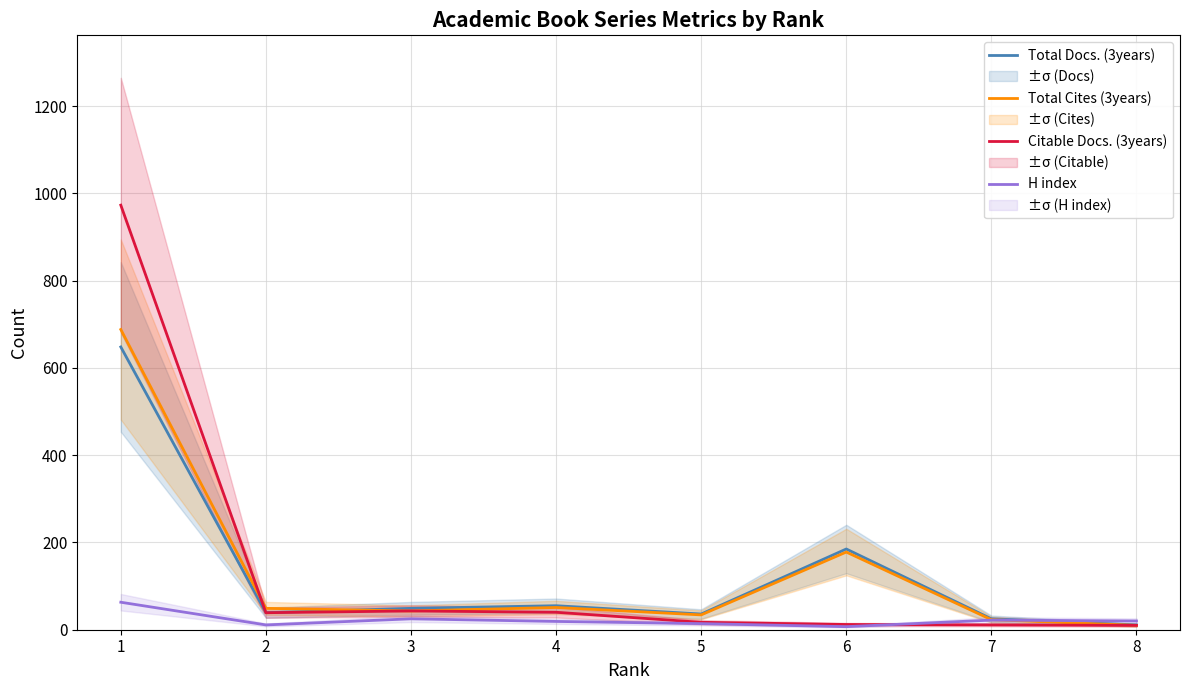

True or false: H index has a value of 11 at 2.

True